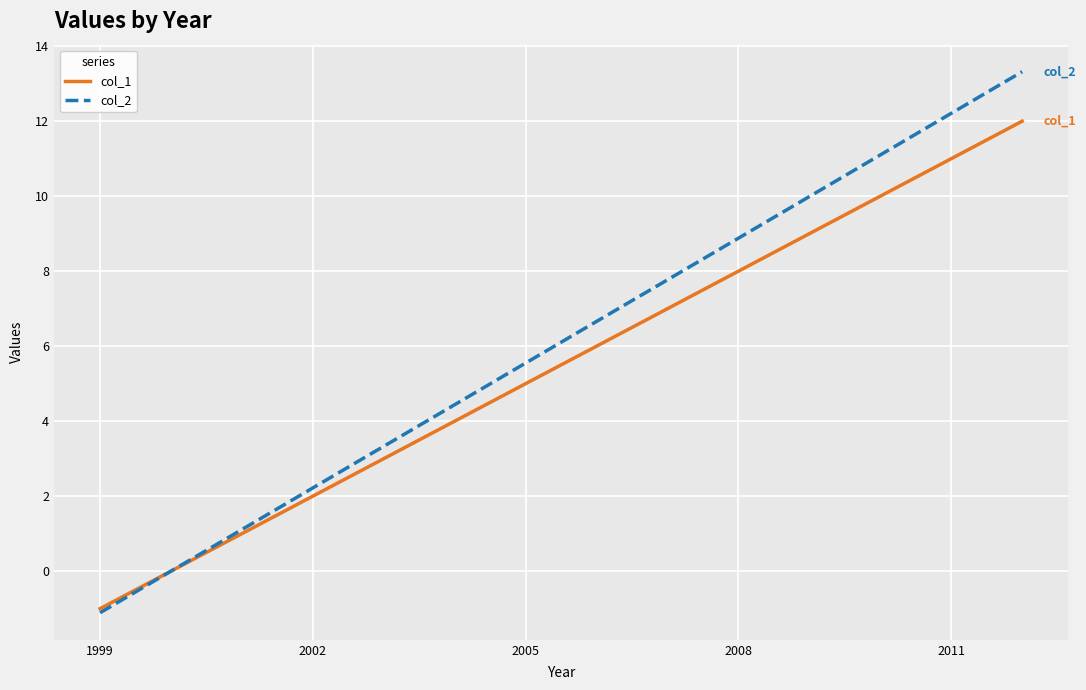

What is the smallest value displayed?

-1.1